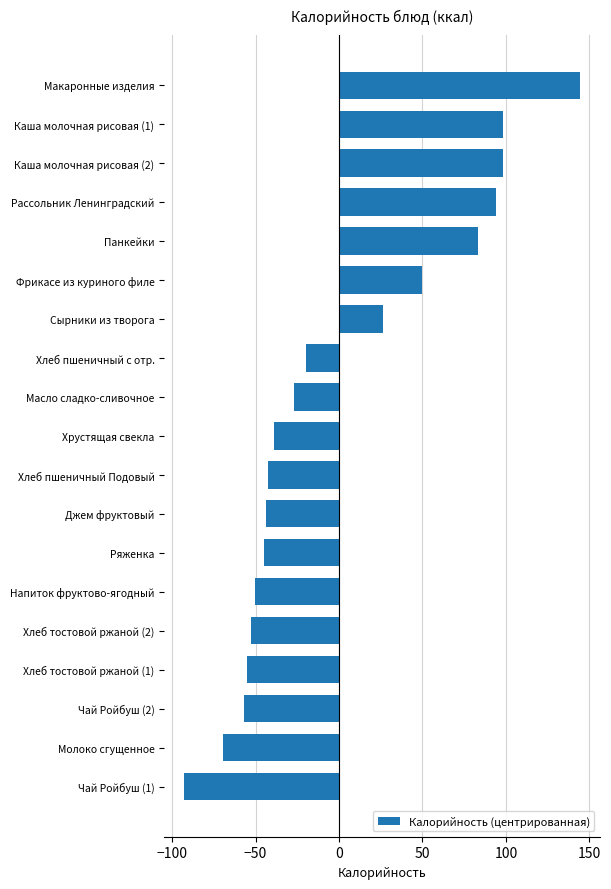

The value at Каша молочная рисовая (1) is 98.2. True or false?

True